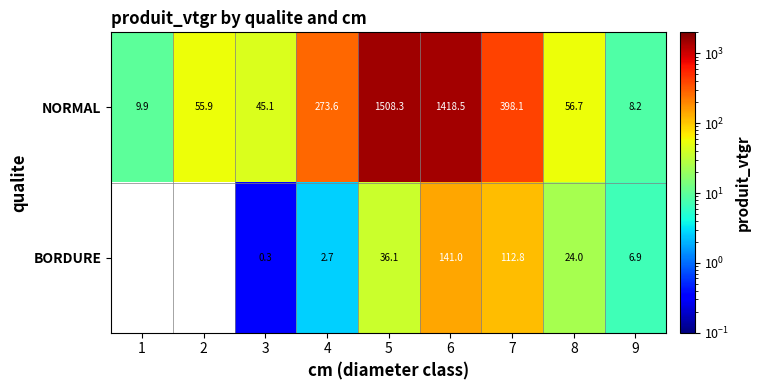

Which has a higher value, 3 or 6?

6